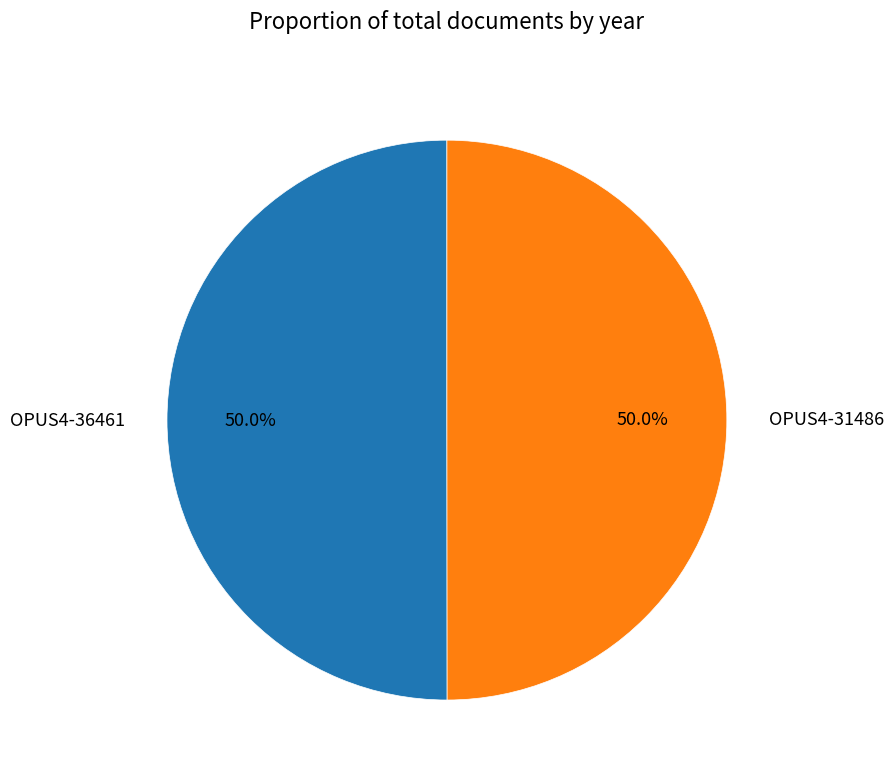

Combined, do OPUS4-36461 and OPUS4-31486 account for over 50%?

Yes